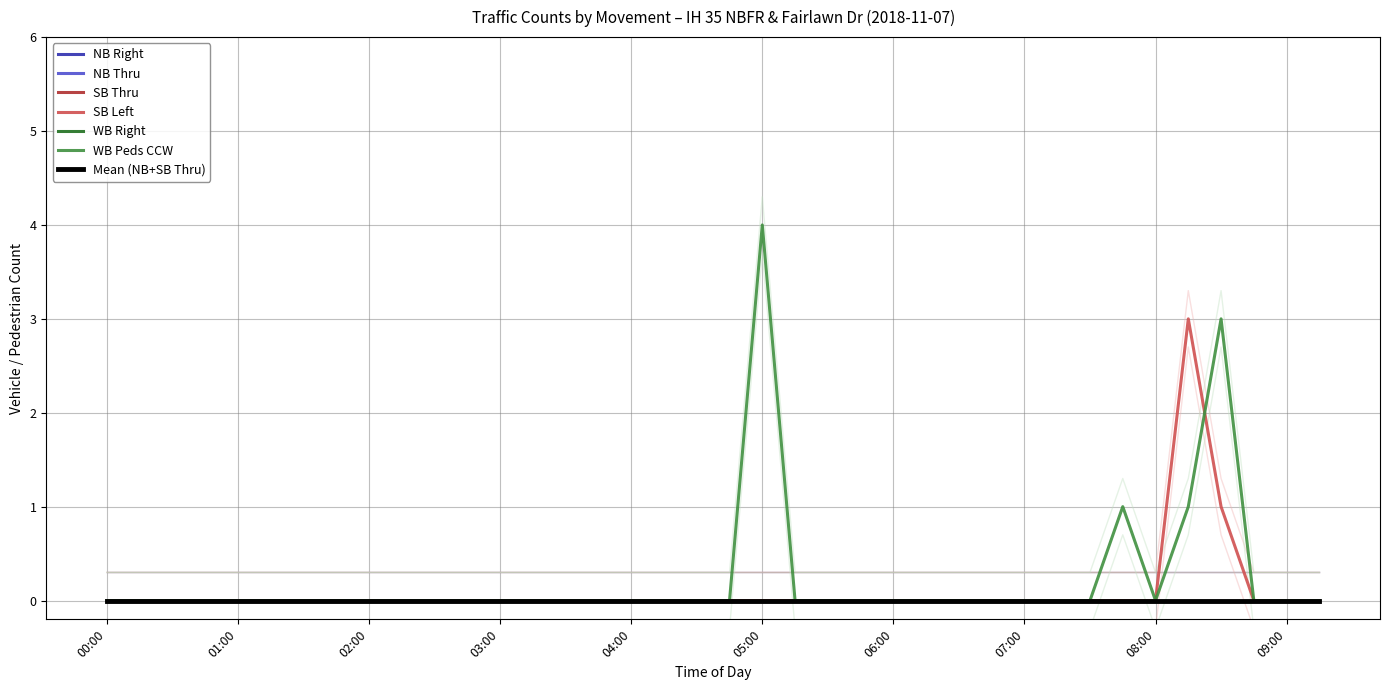

What is the label of the 33rd point from the right?

01:15